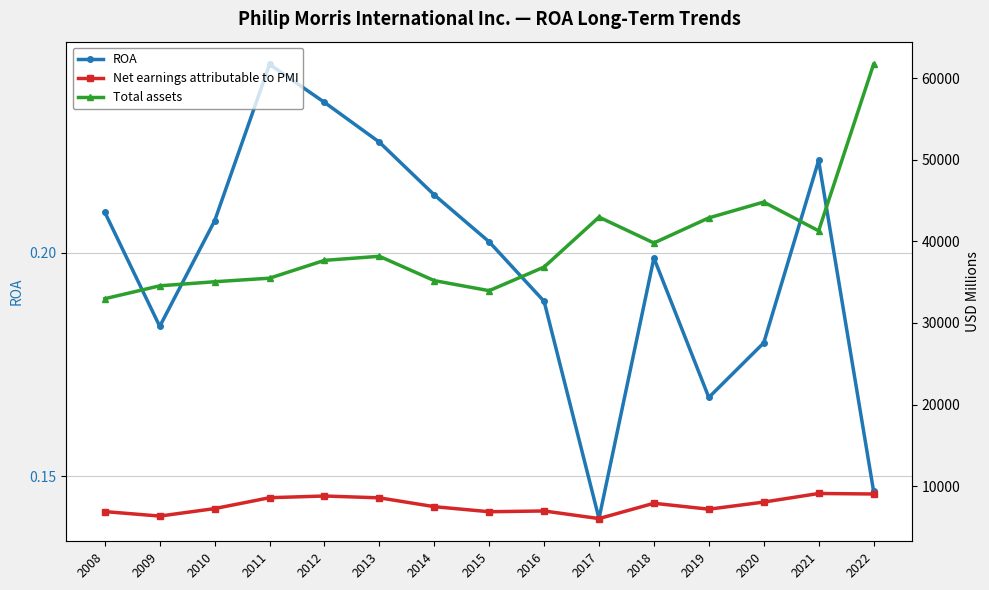

At 2011, list the series in order from smallest to largest.

ROA, Net earnings attributable to PMI, Total assets